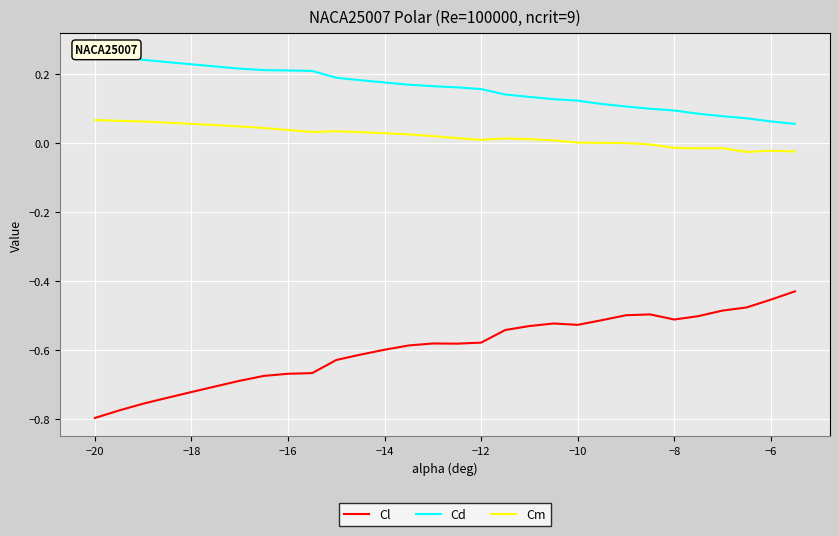

Is the value of Cm at −16 greater than the value of Cl at −6?

Yes